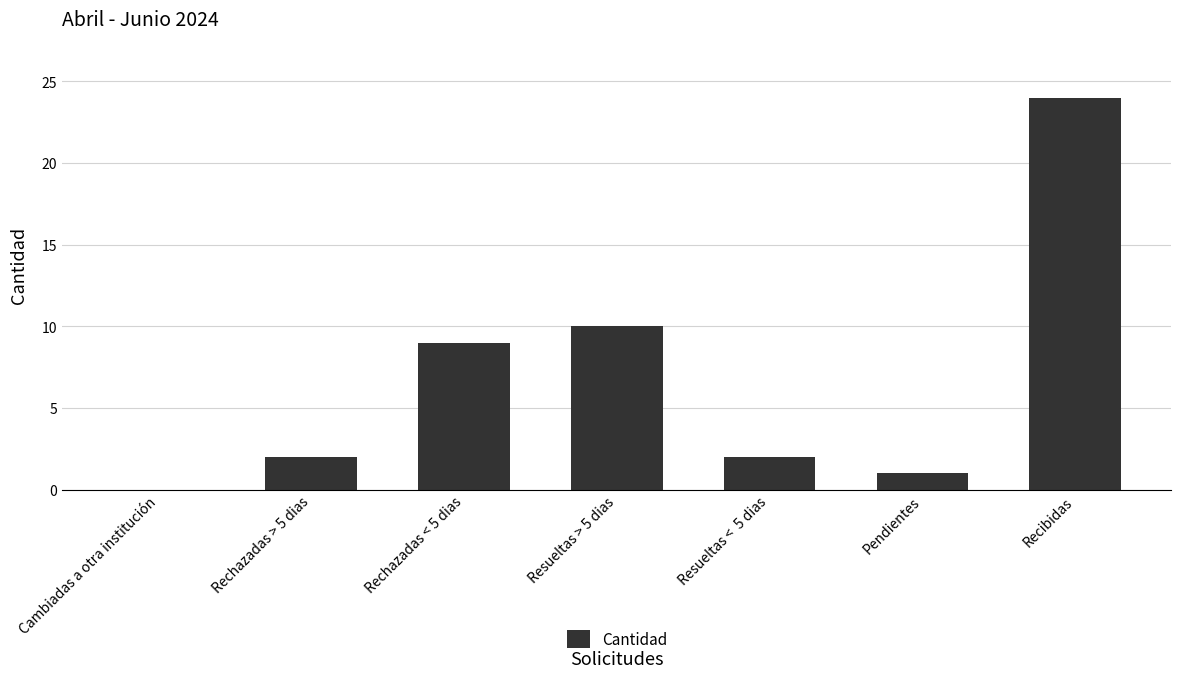

True or false: the data shows 2 at Rechazadas < 5 dias.

False